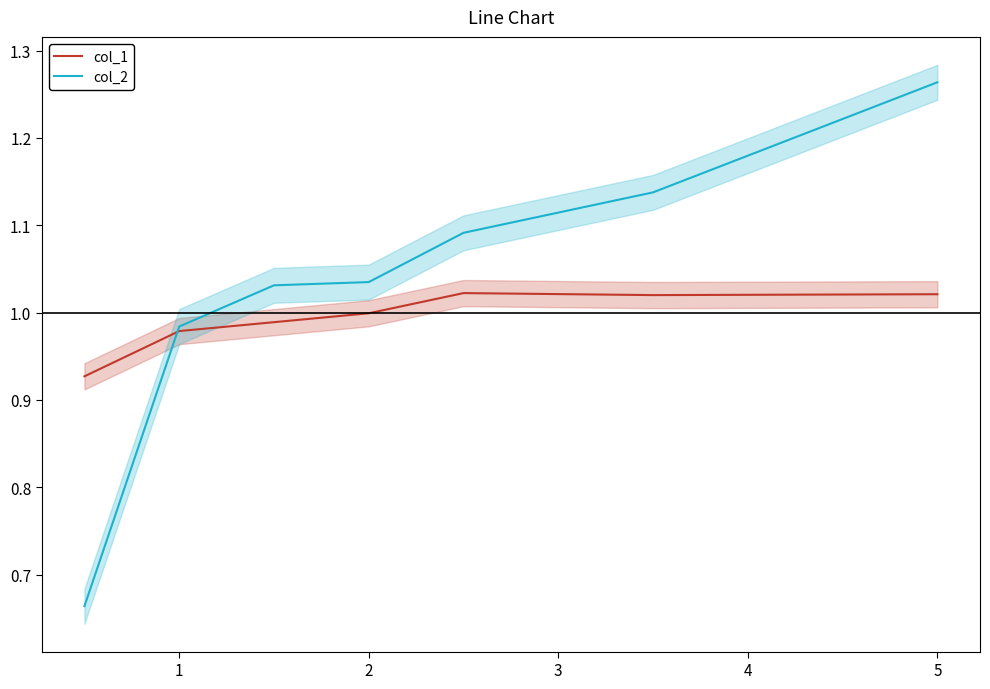

How many intersections are there between col_1 and col_2?

1